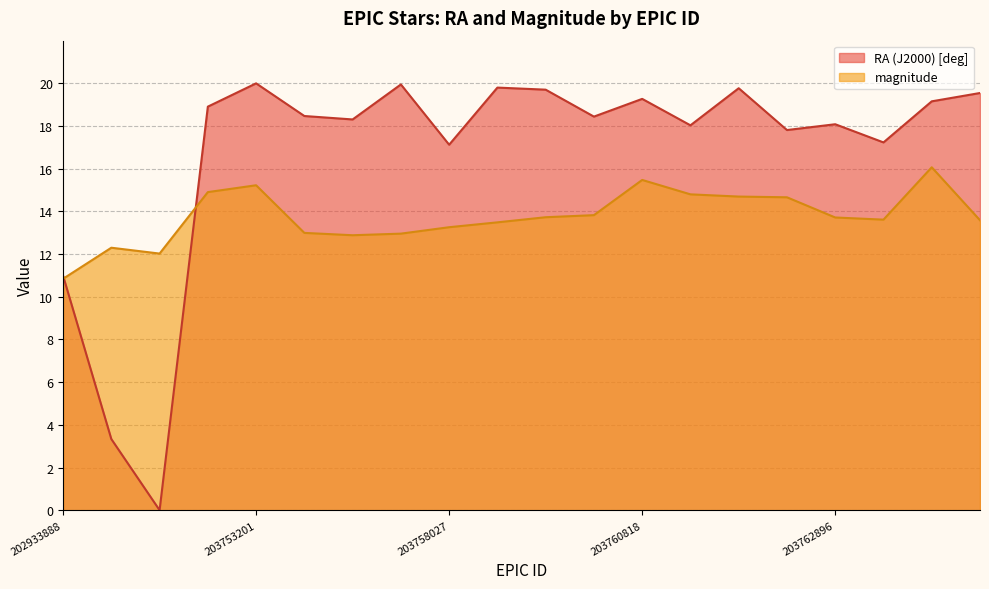

Reading right to left, transcribe all the data shown in this chart.

RA (J2000) [deg]: 19.5	19.2	17.2	18.1	17.8	19.8	18.0	19.3	18.4	19.7	19.8	17.1	19.9	18.3	18.5	20.0	18.9	0.0	3.3	11.0
magnitude: 13.6	16.1	13.6	13.7	14.7	14.7	14.8	15.5	13.8	13.7	13.5	13.3	13.0	12.9	13.0	15.2	14.9	12.0	12.3	10.8